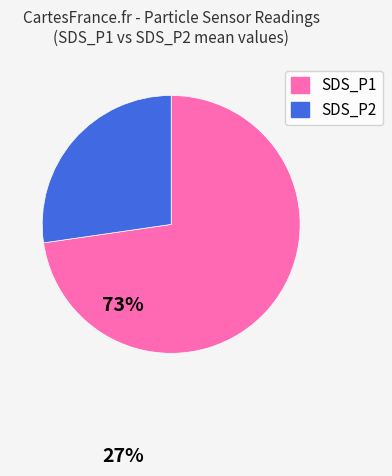

The SDS_P2 slice represents 27% of the pie. True or false?

True